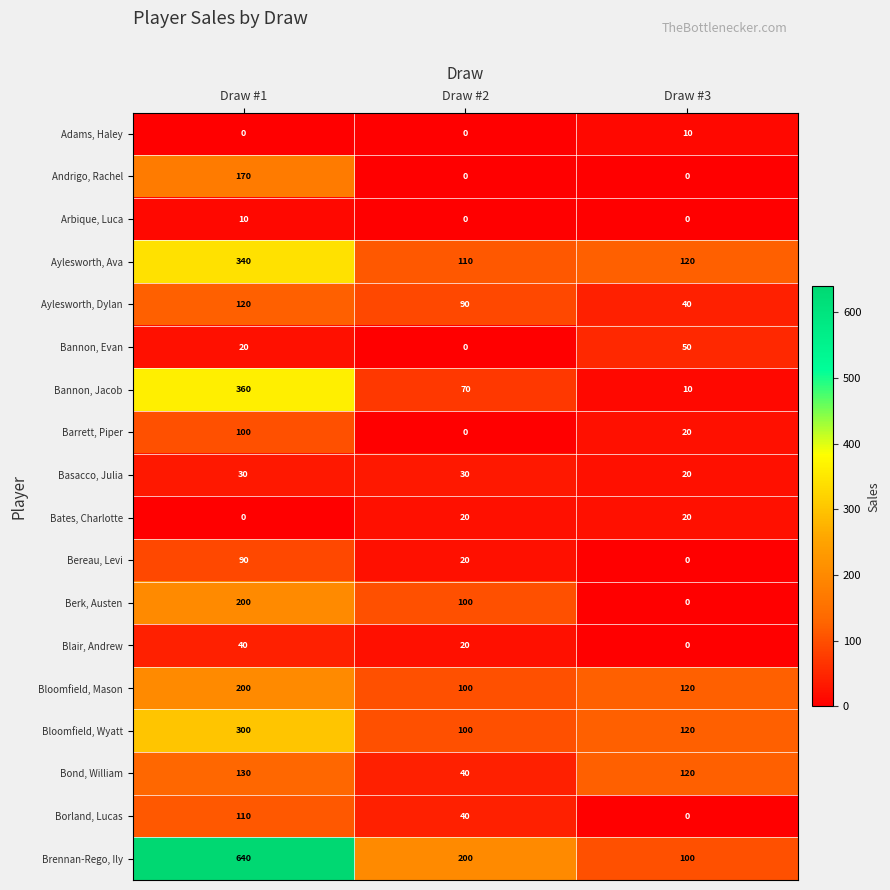

Which series has the largest total across all categories?

Brennan-Rego, Ily